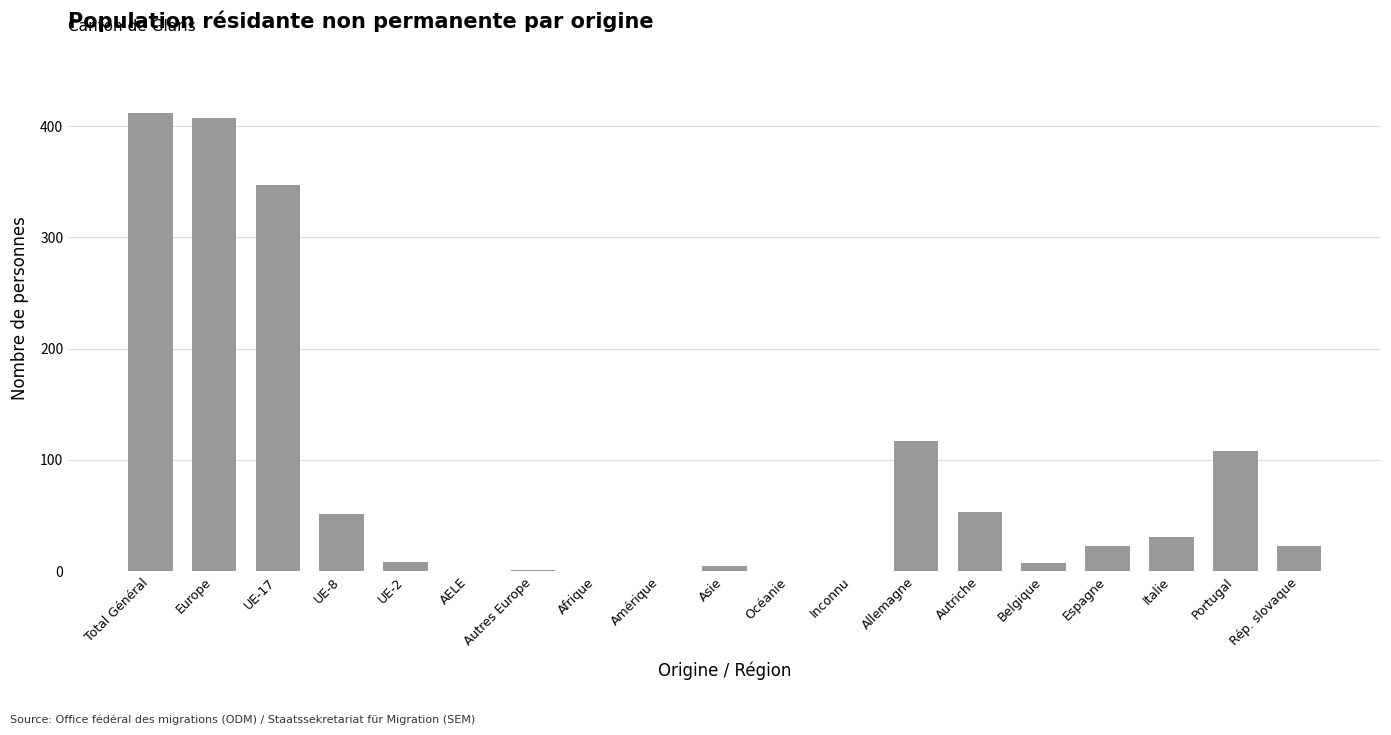

What is the maximum value shown in the chart?

412